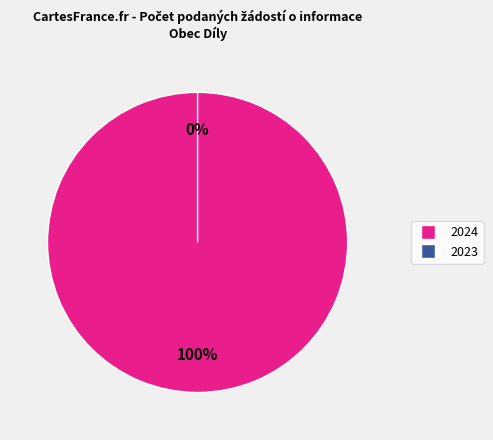

To the nearest percent, what is the combined percentage of 2023 (ID: 101329) and 2024 (ID: 104286)?

100%